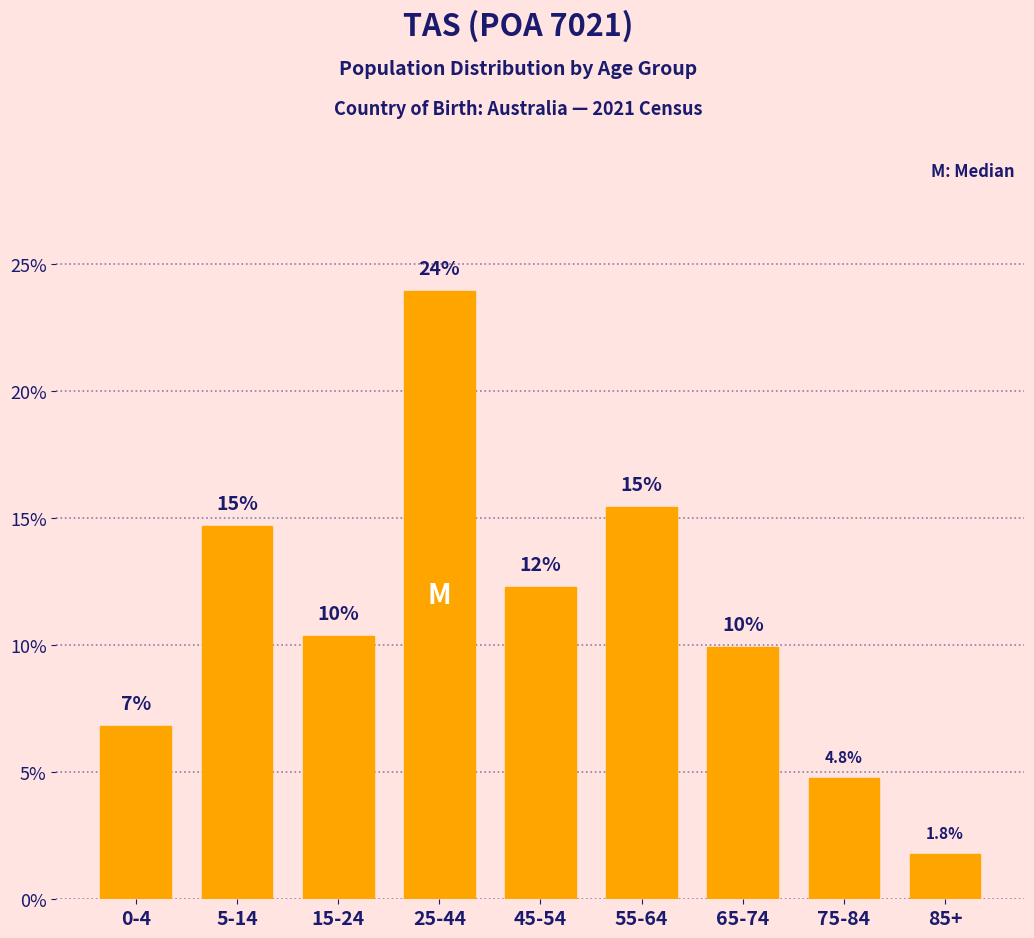

Does the chart contain any negative values?

No